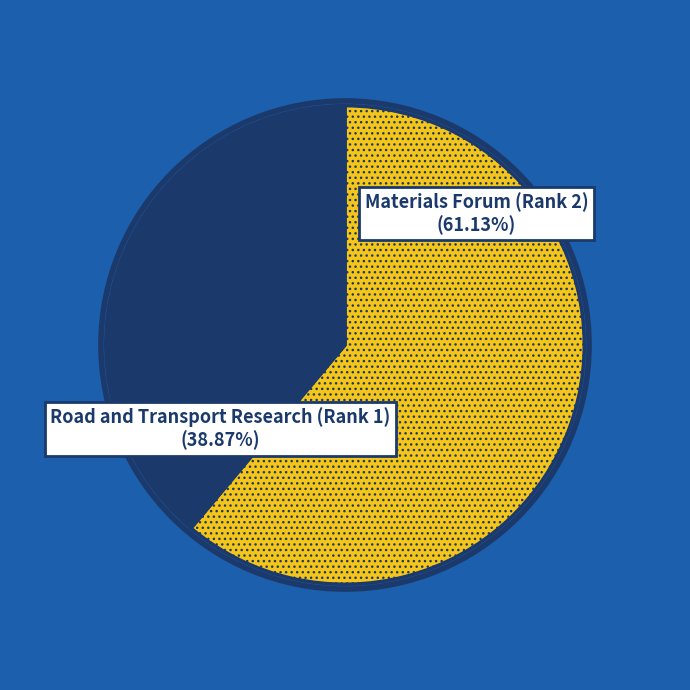

Does any single category account for the majority?

Yes